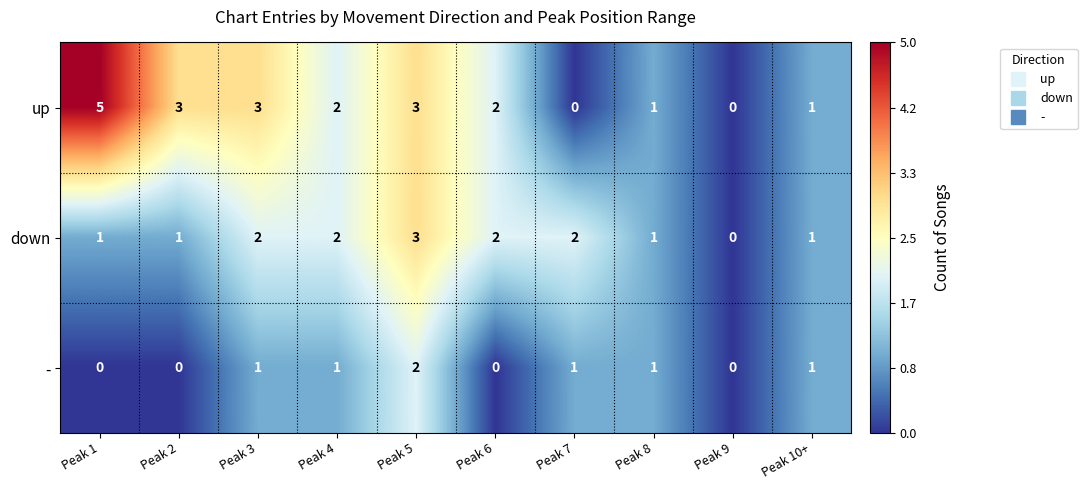

Reading left to right, transcribe all the data shown in this chart.

up: Peak 1=5	Peak 2=3	Peak 3=3	Peak 4=2	Peak 5=3	Peak 6=2	Peak 7=0	Peak 8=1	Peak 9=0	Peak 10+=1
down: Peak 1=1	Peak 2=1	Peak 3=2	Peak 4=2	Peak 5=3	Peak 6=2	Peak 7=2	Peak 8=1	Peak 9=0	Peak 10+=1
-: Peak 1=0	Peak 2=0	Peak 3=1	Peak 4=1	Peak 5=2	Peak 6=0	Peak 7=1	Peak 8=1	Peak 9=0	Peak 10+=1